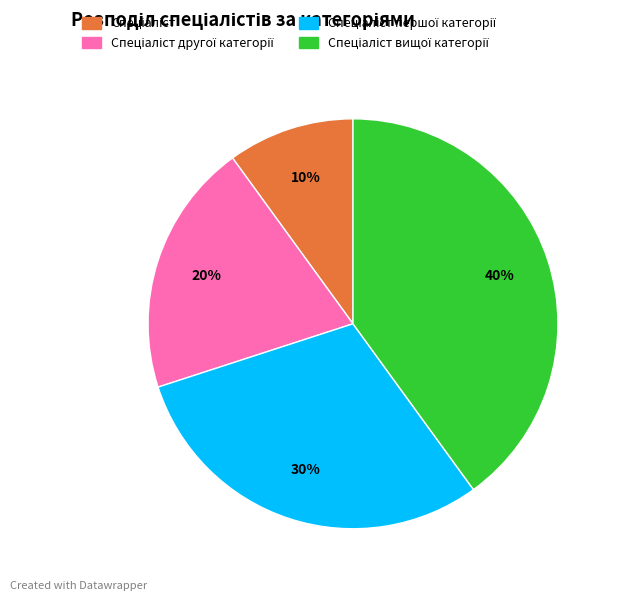

To the nearest percent, what is the average slice percentage?

25%